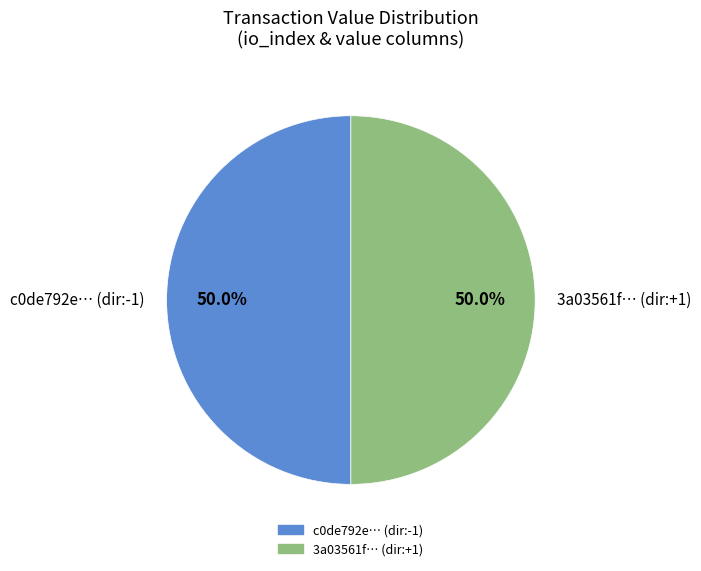

Combined, what portion of the pie is 3a03561f… (dir:+1) and c0de792e… (dir:-1)?

100.0%